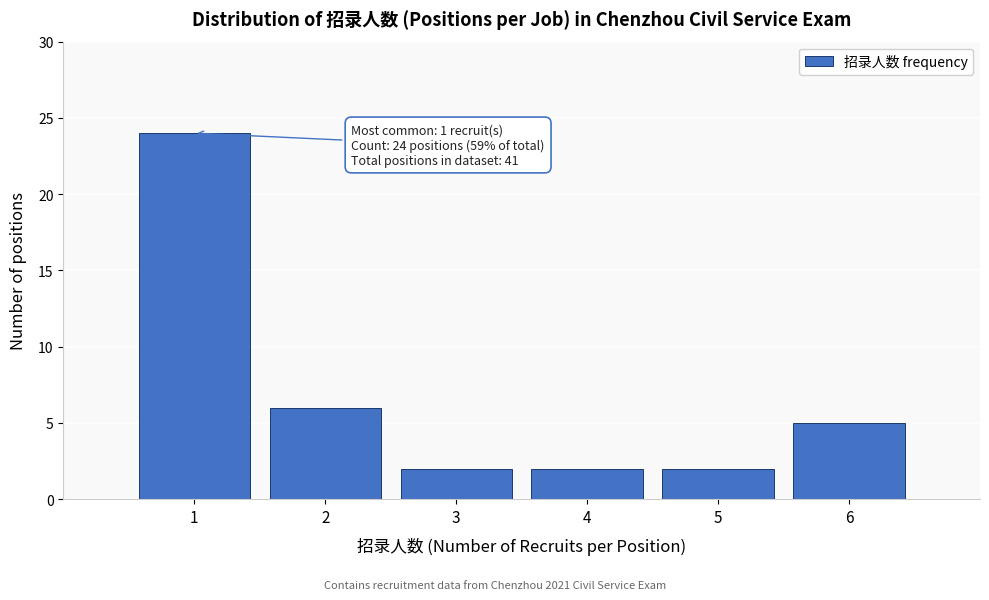

Which range on the x-axis has the tallest bar?

0.5 to 1.5